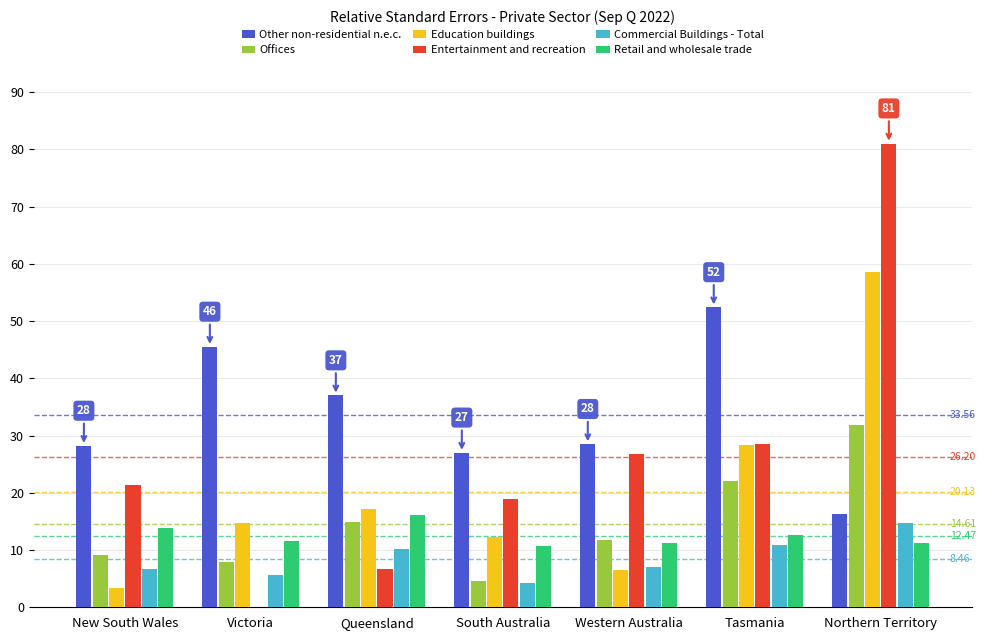

Which series changed the most between Tasmania and Northern Territory?

Entertainment and recreation